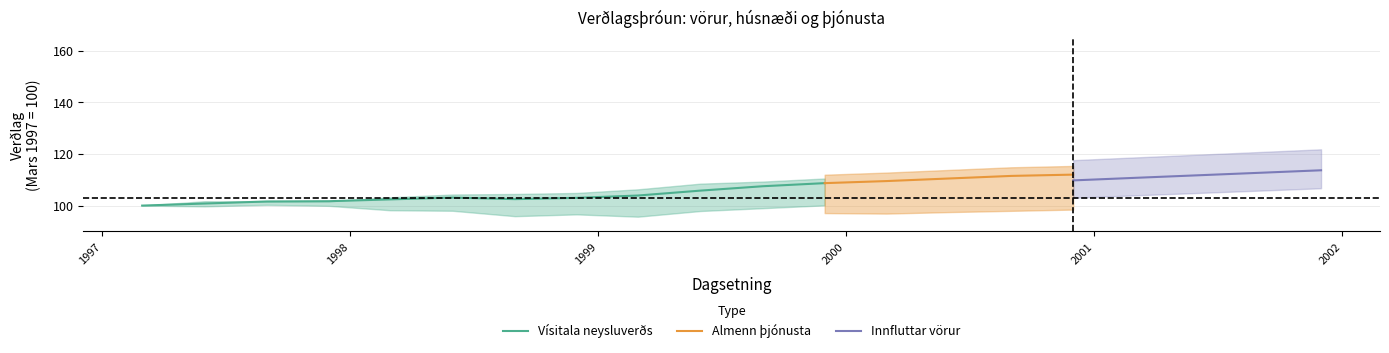

What is the label of the 18th point from the left?

2001-06-01